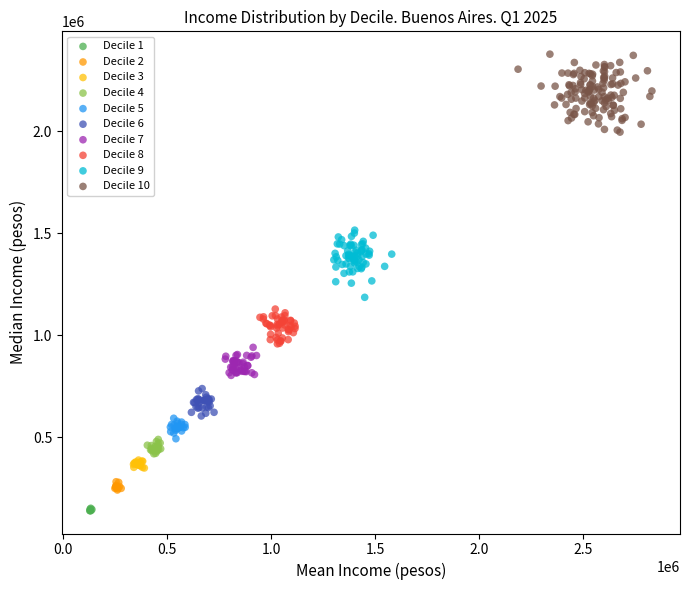

Which series has the widest spread of Y values?

Decile 10